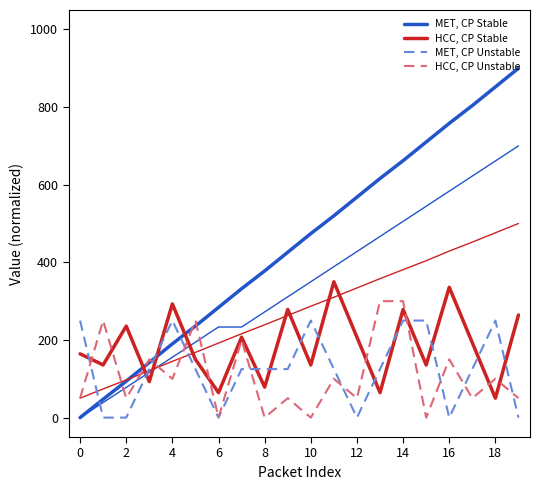

True or false: HCC, CP Unstable has a value of 300.0 at 14.

True